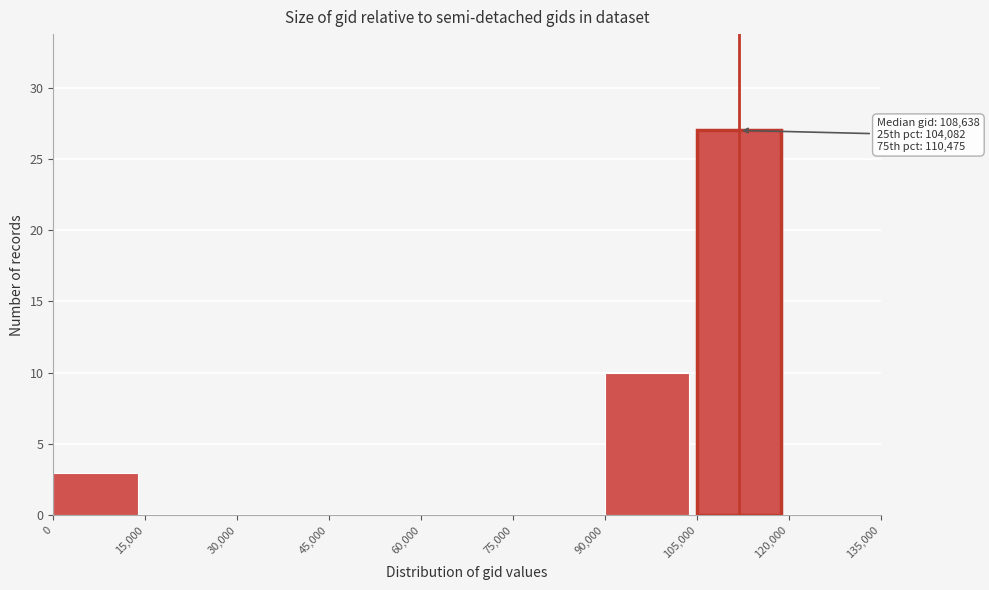

Which range on the x-axis has the tallest bar?

105,000 to 120,000